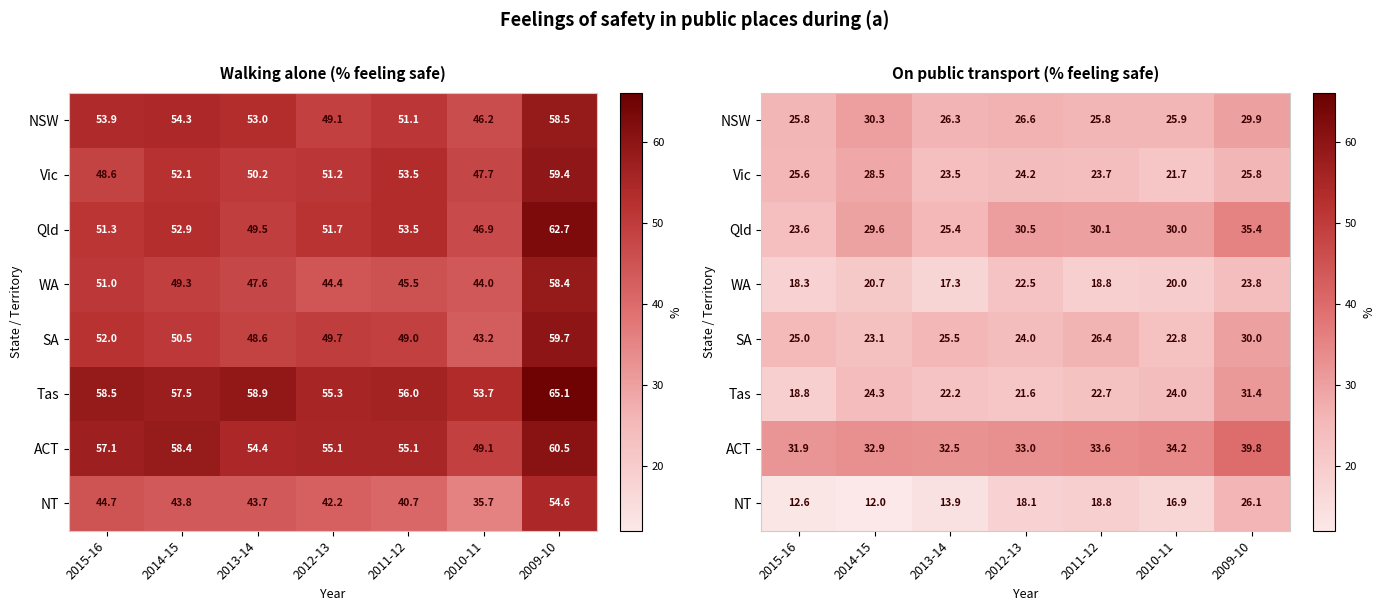

The ACT series shows 33.6 at 2011-12. True or false?

True